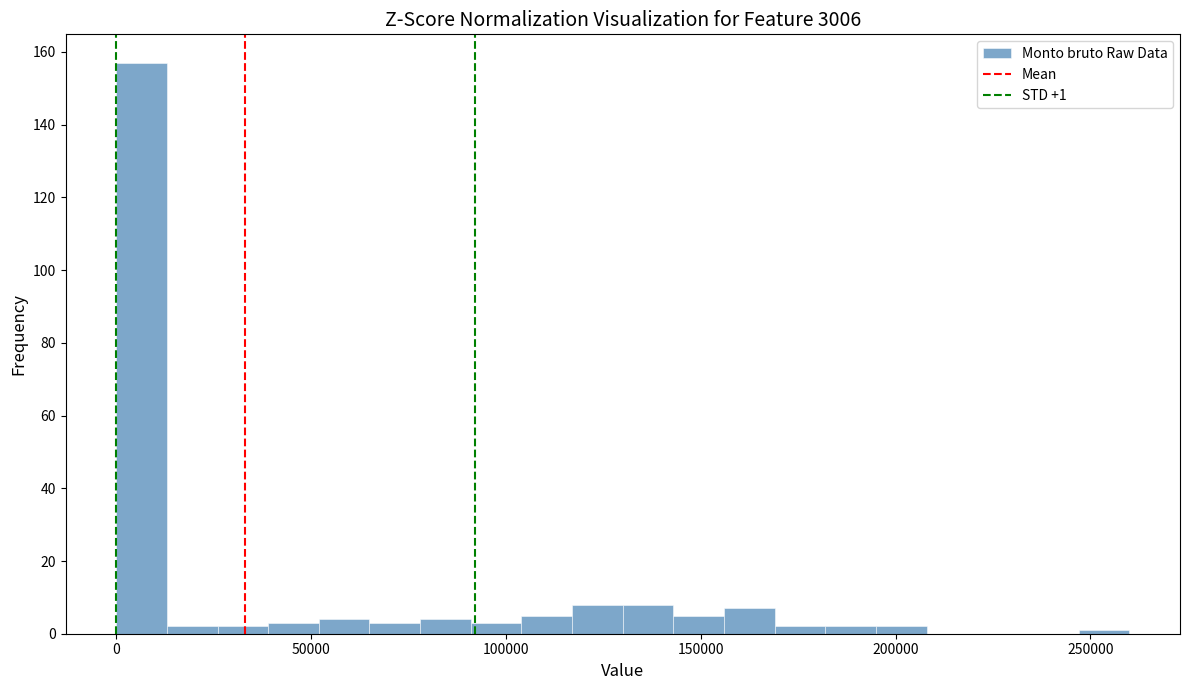

Around what value on the x-axis is the tallest bar? Give the approximate position of its centre, as read against the axis.

5000